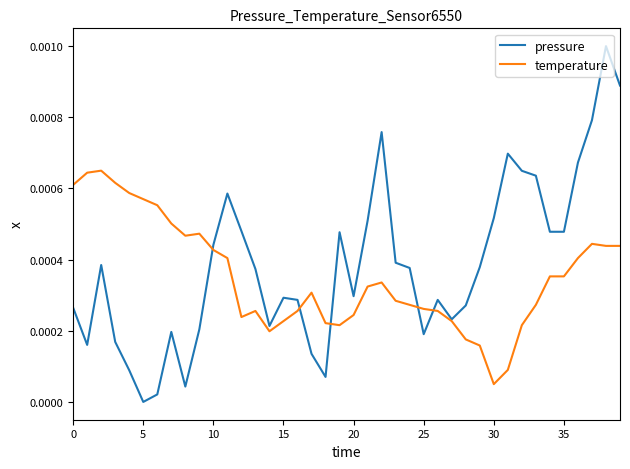

Which series has the largest range (max minus min)?

pressure